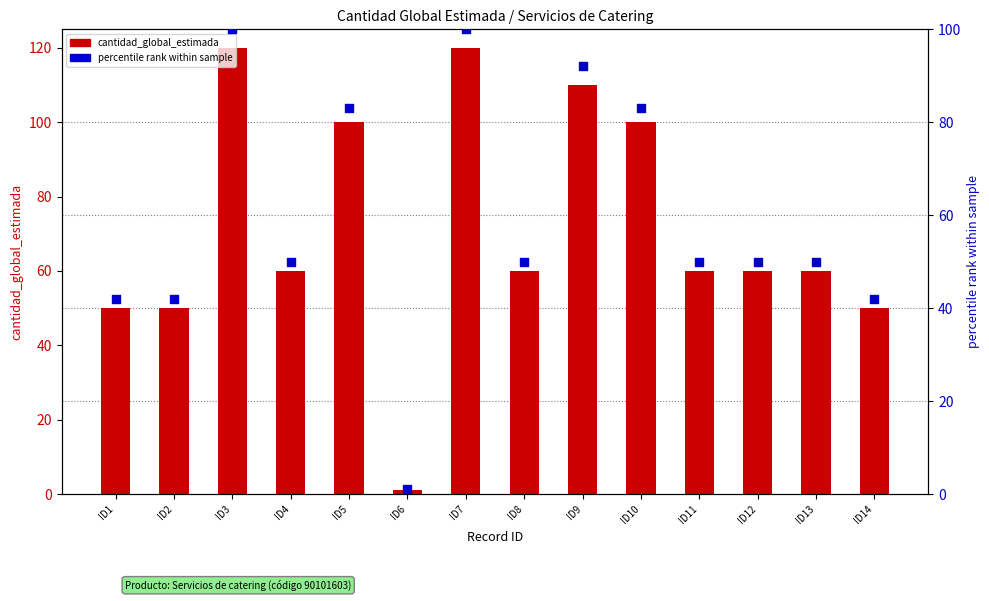

Which series has the largest Y range (max minus min)?

cantidad_global_estimada